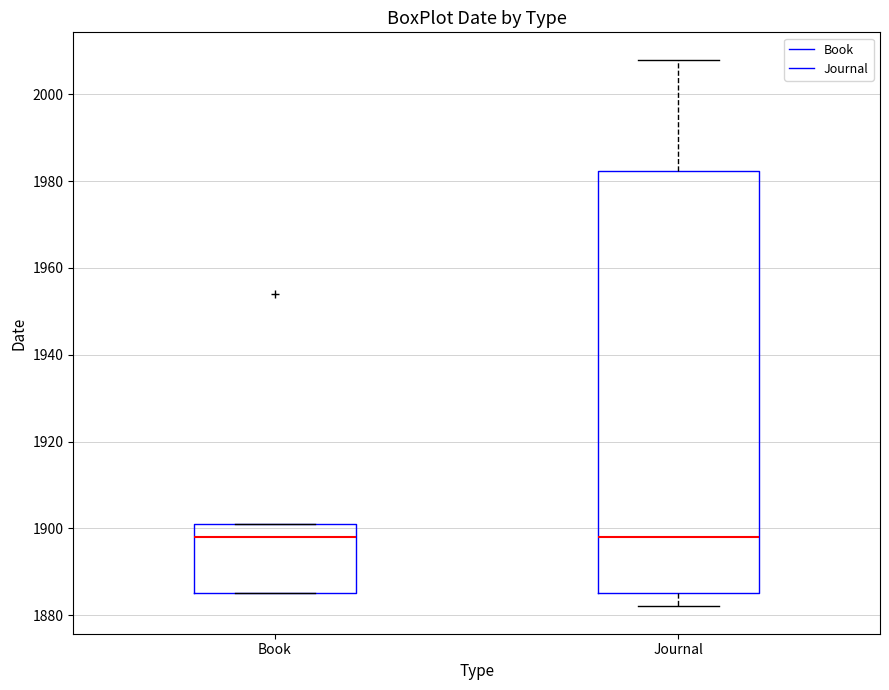

Which box is the tallest, from its lower edge to its upper edge?

Journal